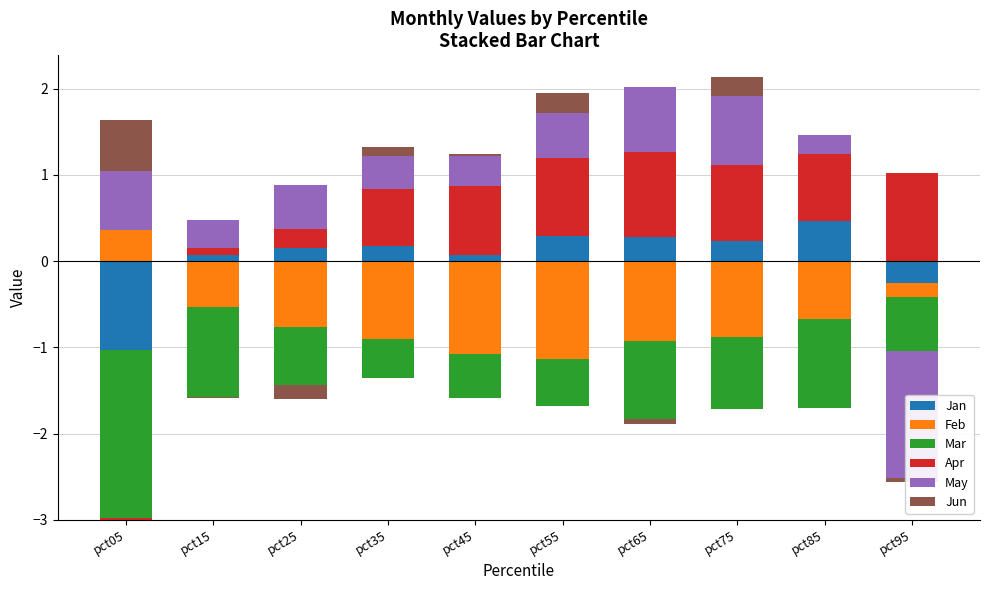

Which series changed the most between pct45 and pct95?

May